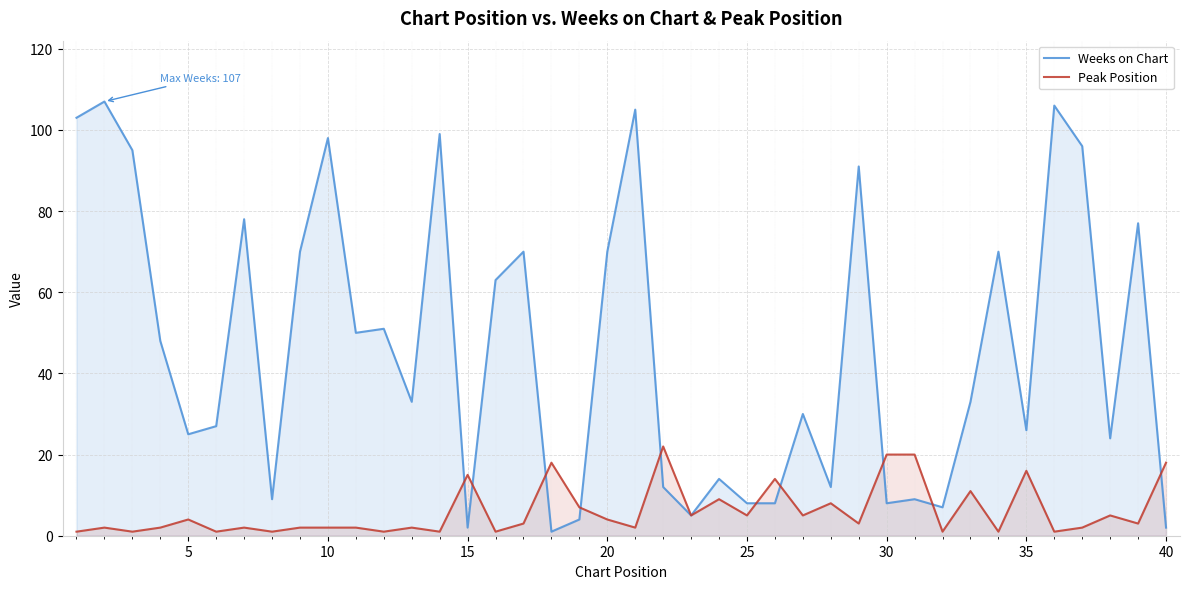

What is the sum of all Weeks on Chart values?

1846